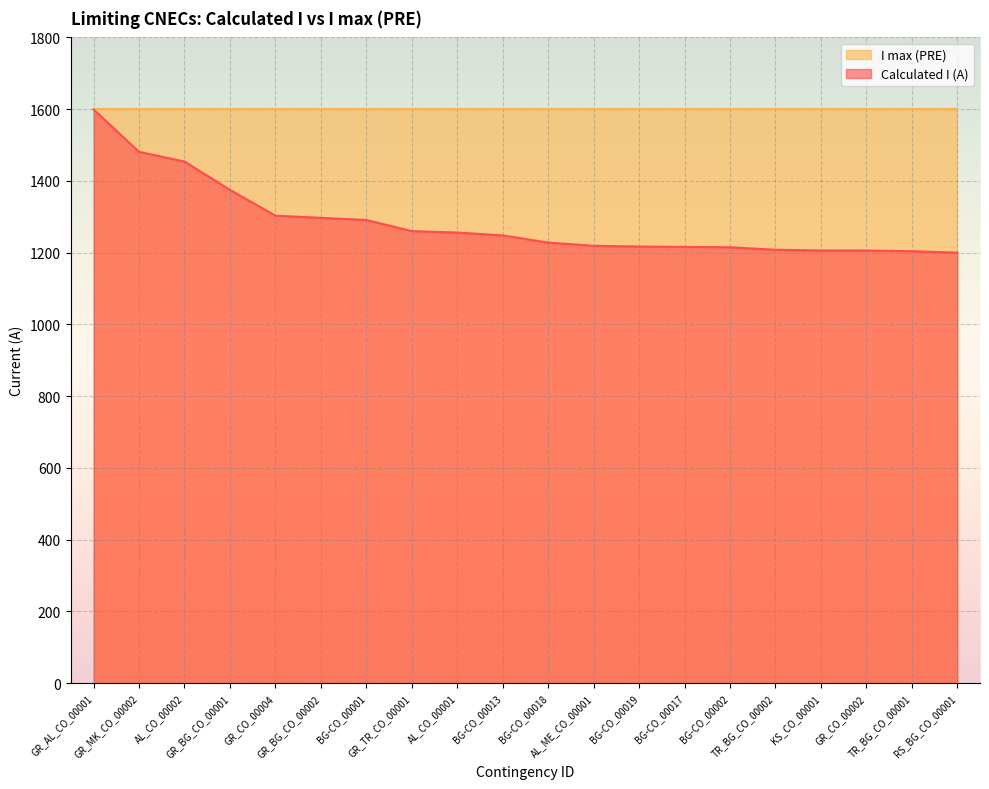

Rank the series by their average value, from highest to lowest.

I max (PRE), Calculated I (A)